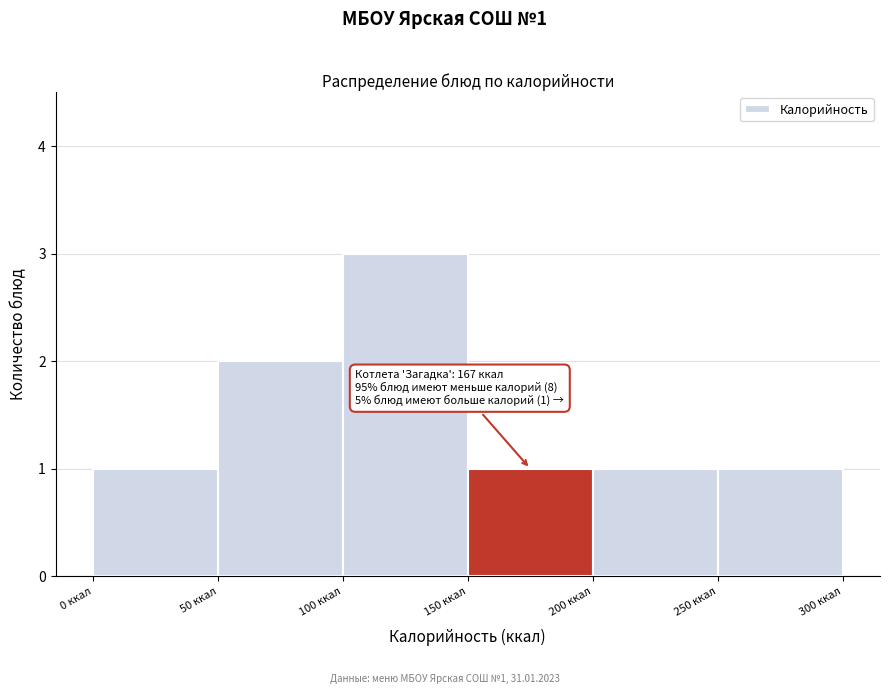

Over which range of the x-axis is the bar tallest?

100 to 150